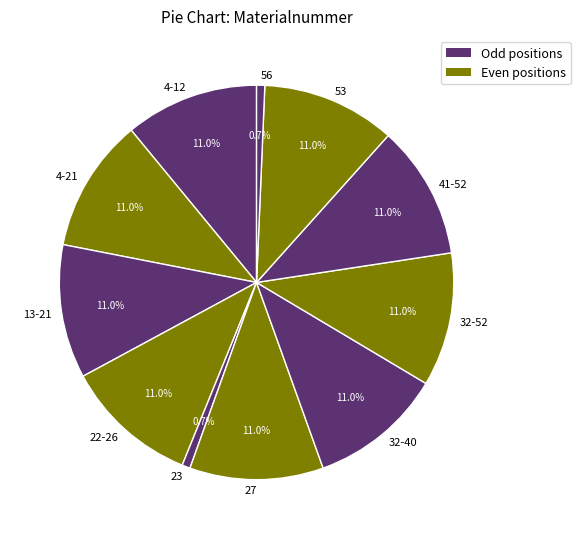

To the nearest percent, what is the difference between the 56 and 22-26 slice percentages?

10%